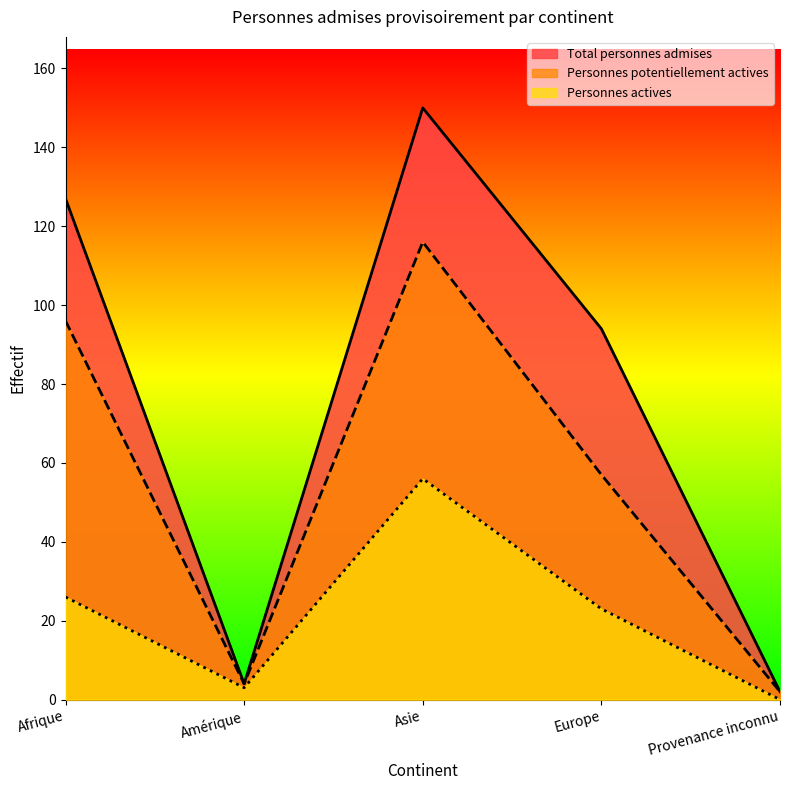

What is the total value across all series at Asie?

322